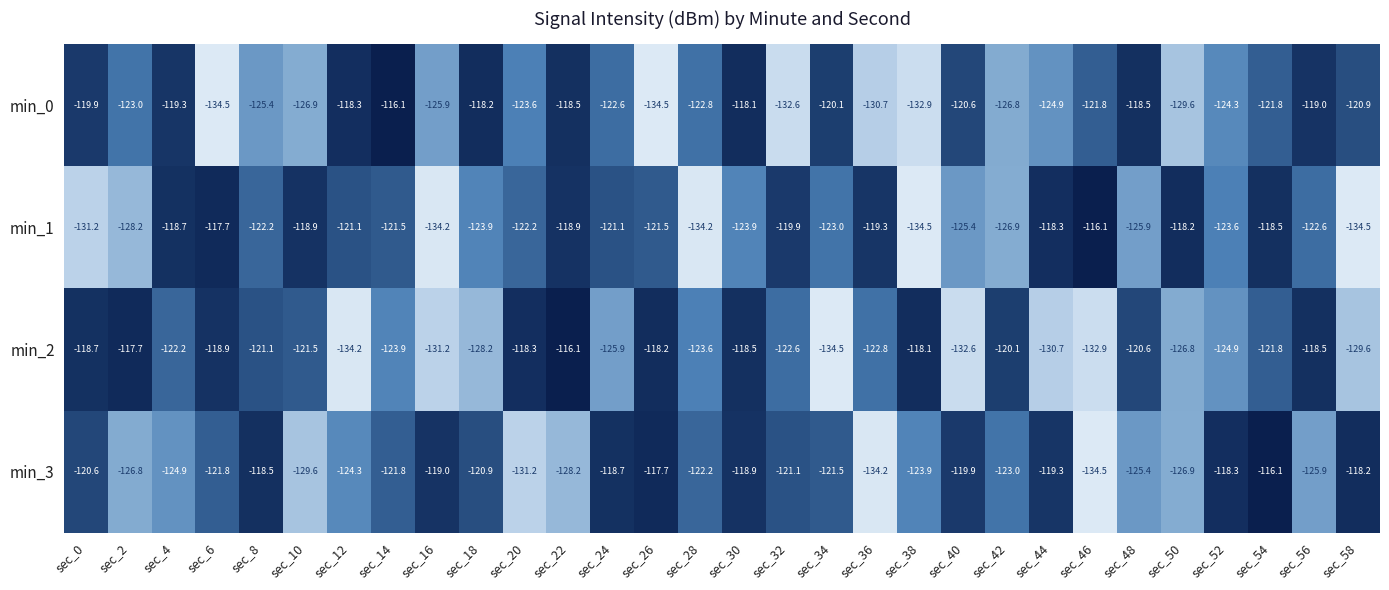

True or false: min_1 has a value of -196.9 at sec_44.

False